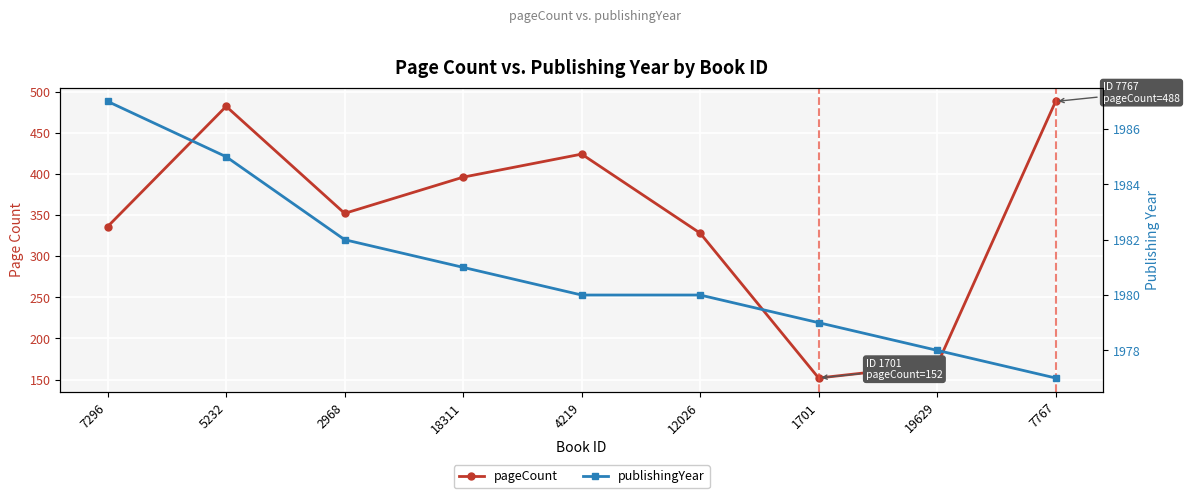

What is the value of the publishingYear point at the 5th from the left?

1980